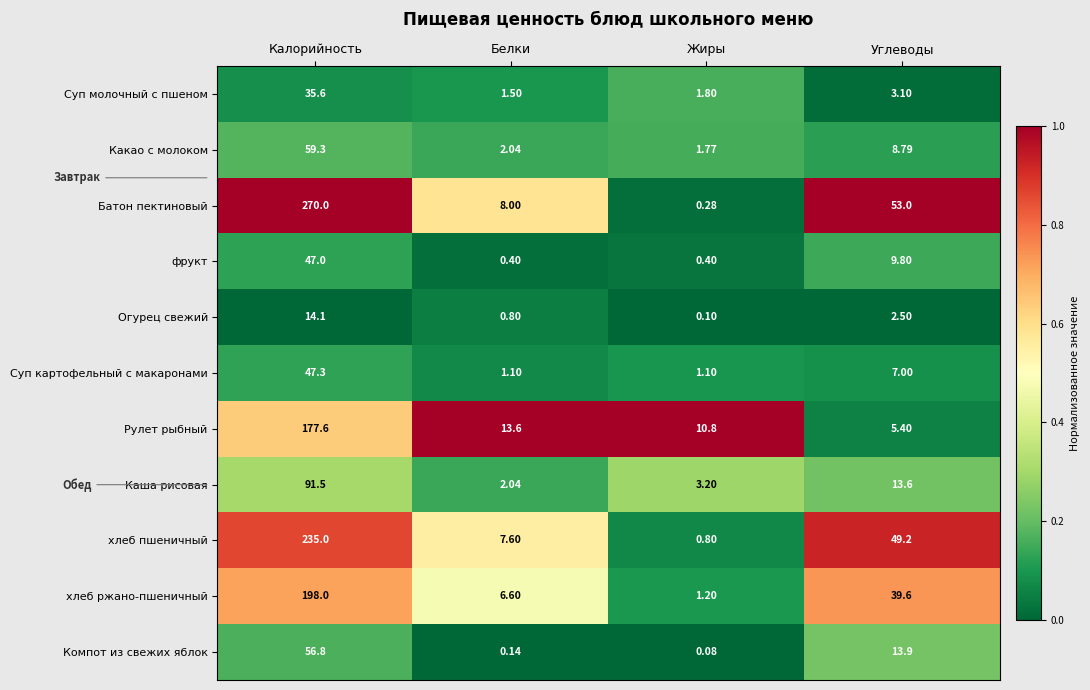

Which label corresponds to the largest value in the chart?

Калорийность